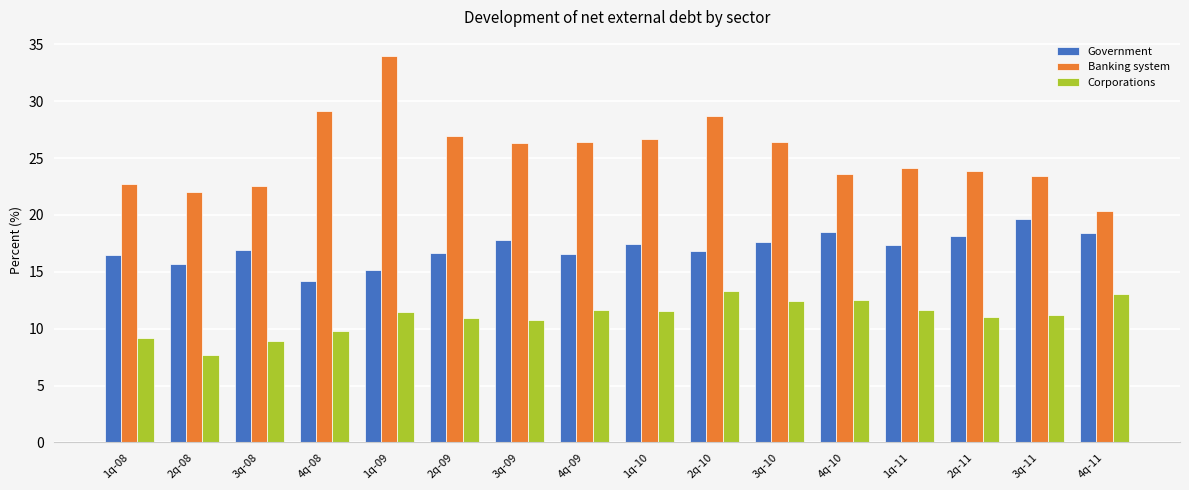

The value of Banking system at 2q-08 is 22.1. True or false?

True